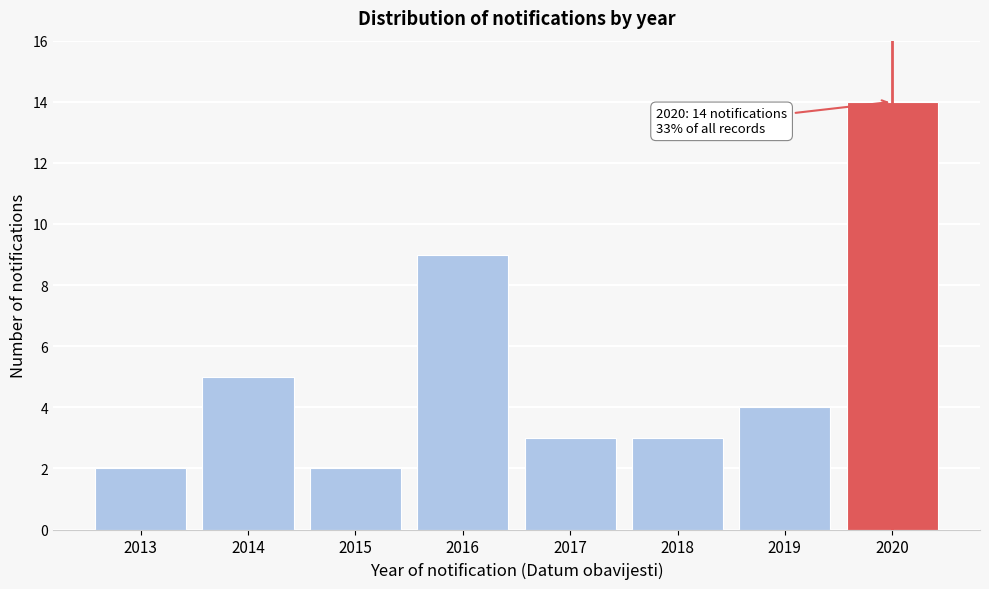

Reading left to right, what are all the values shown in this chart?

2013=2	2014=5	2015=2	2016=9	2017=3	2018=3	2019=4	2020=14